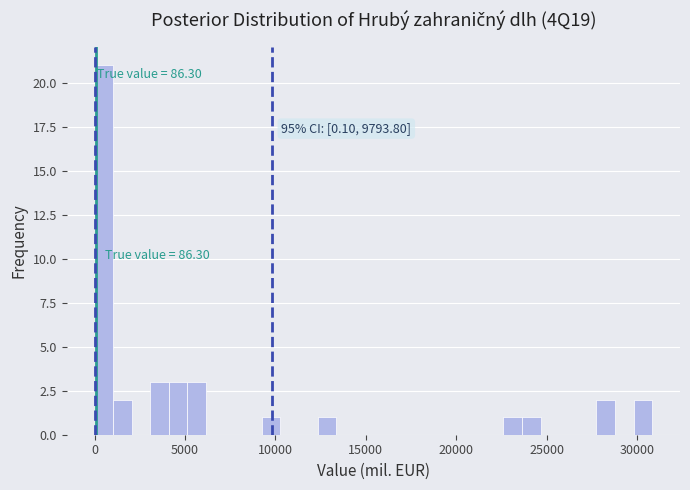

Read against the x-axis, roughly where is the centre of the tallest bar?

500